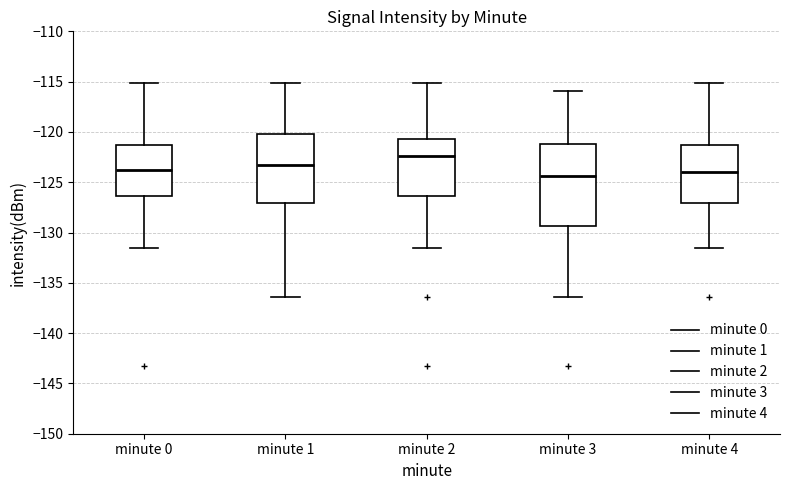

Which box's median line is the highest?

minute 2